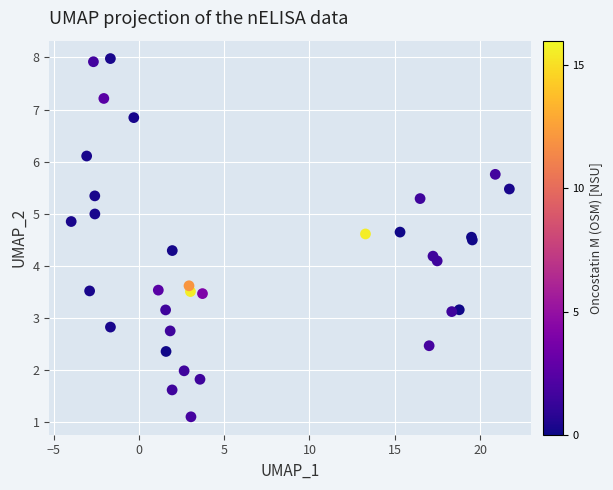

What Y value in the scatter plot is closest to 4?

4.1